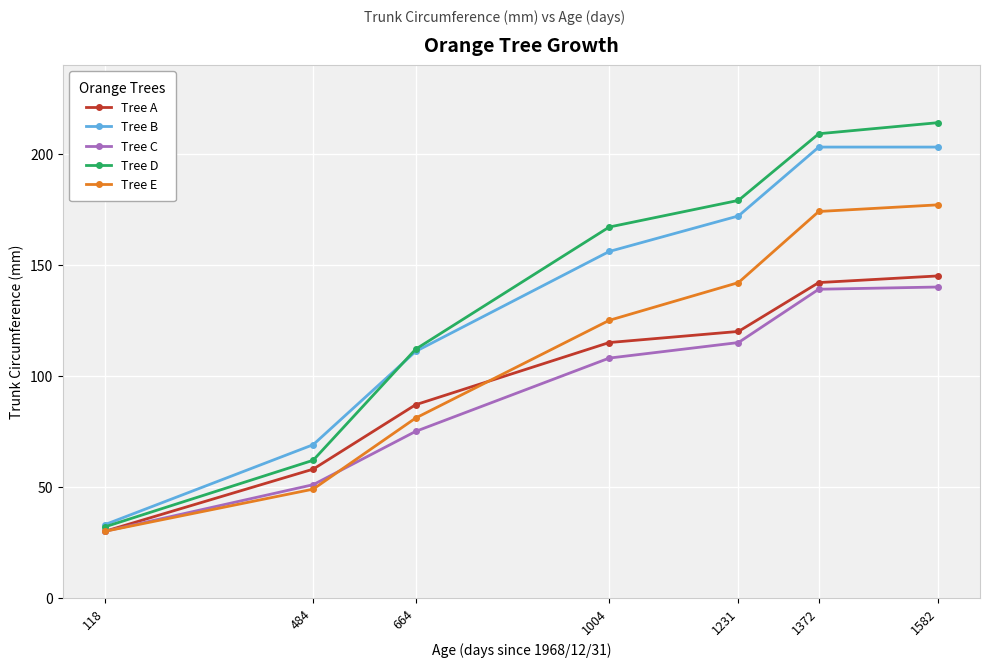

At 1582, list the series in order from smallest to largest.

Tree C, Tree A, Tree E, Tree B, Tree D